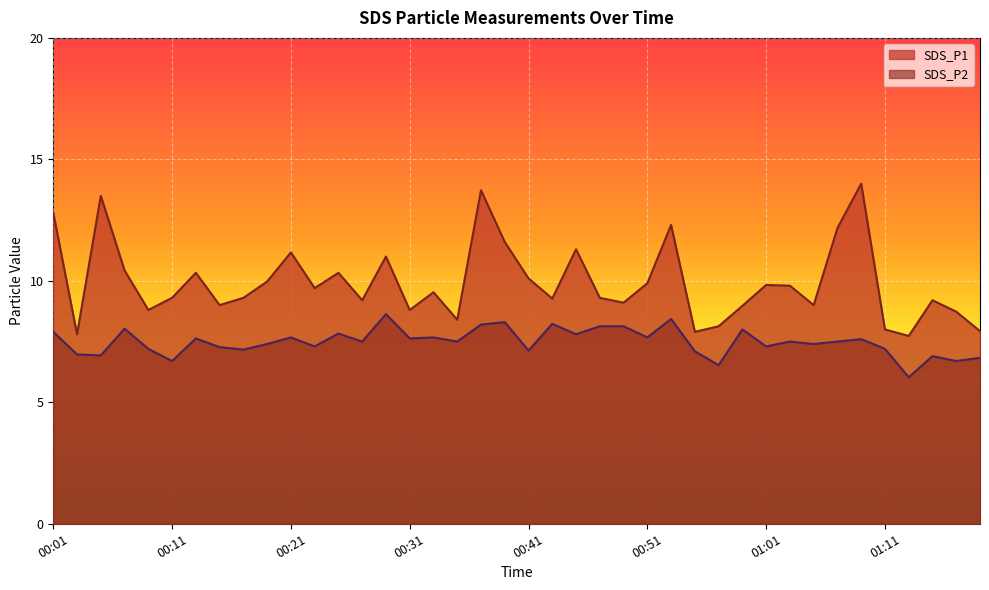

Which series changed the most between 00:03 and 00:23?

SDS_P1